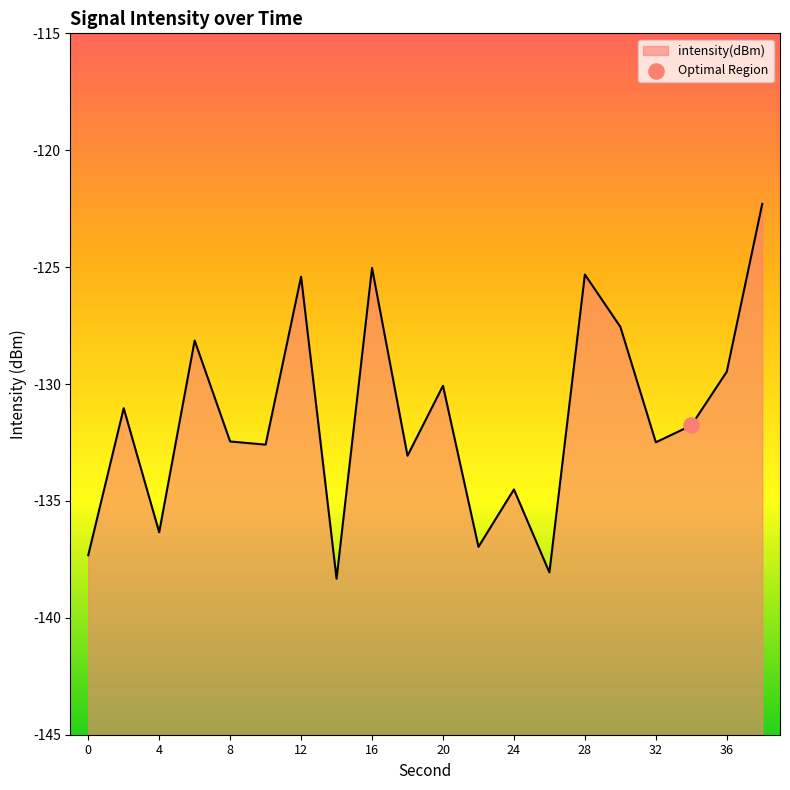

Which has a higher value, 38 or 36?

38